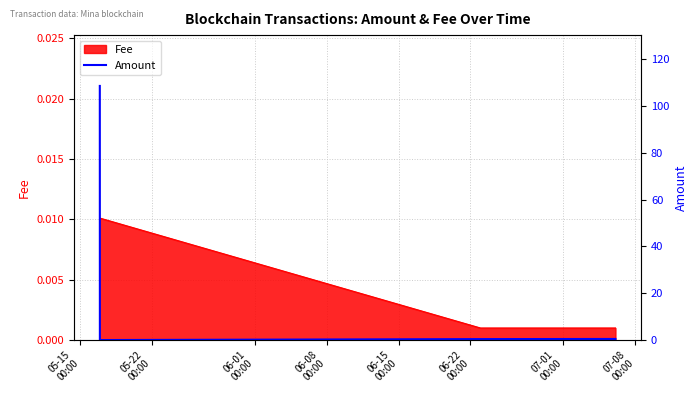

At which label is the value closest to 54?

06-08
00:00